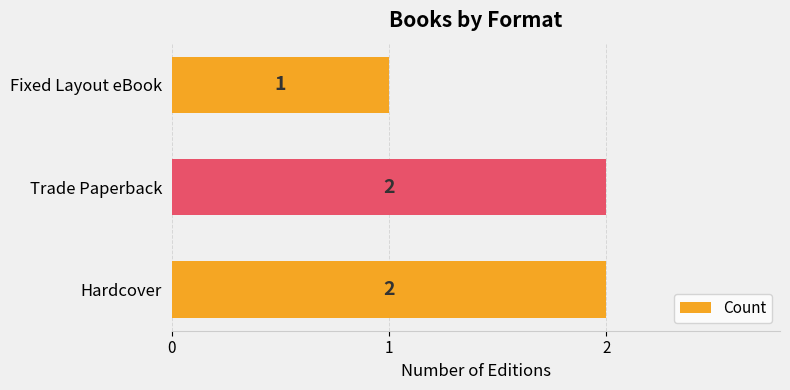

Where is the data nearest to the value 1?

Fixed Layout eBook